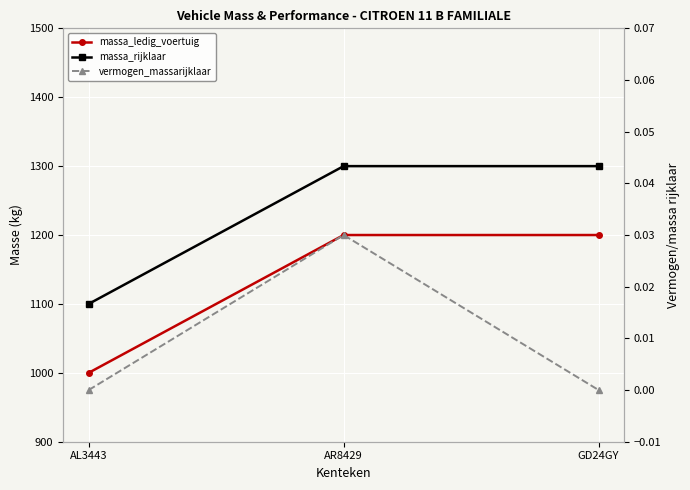

Which series has the largest range (max minus min)?

massa_ledig_voertuig